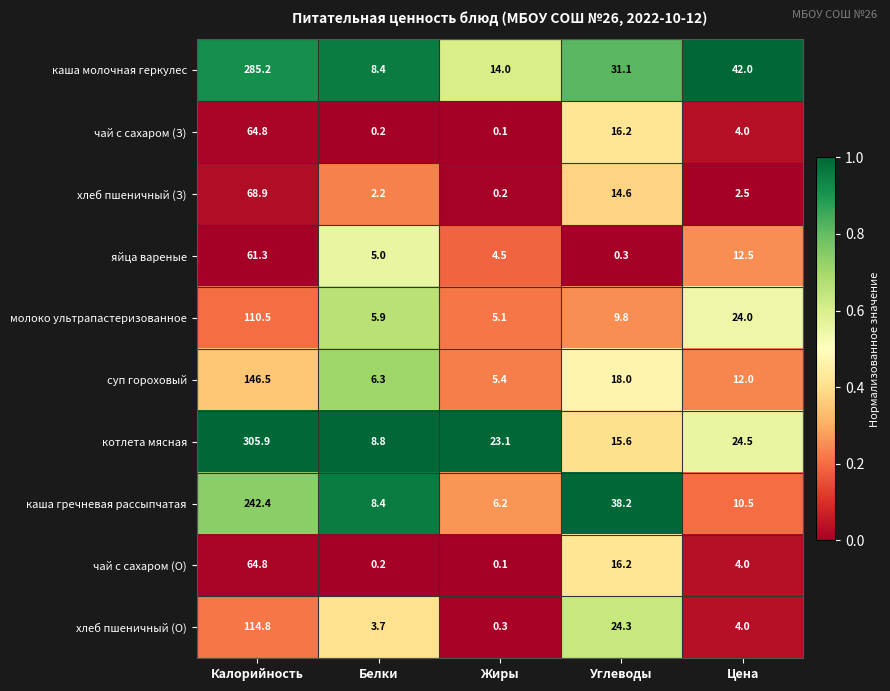

At which label does каша гречневая рассыпчатая reach its minimum?

Жиры